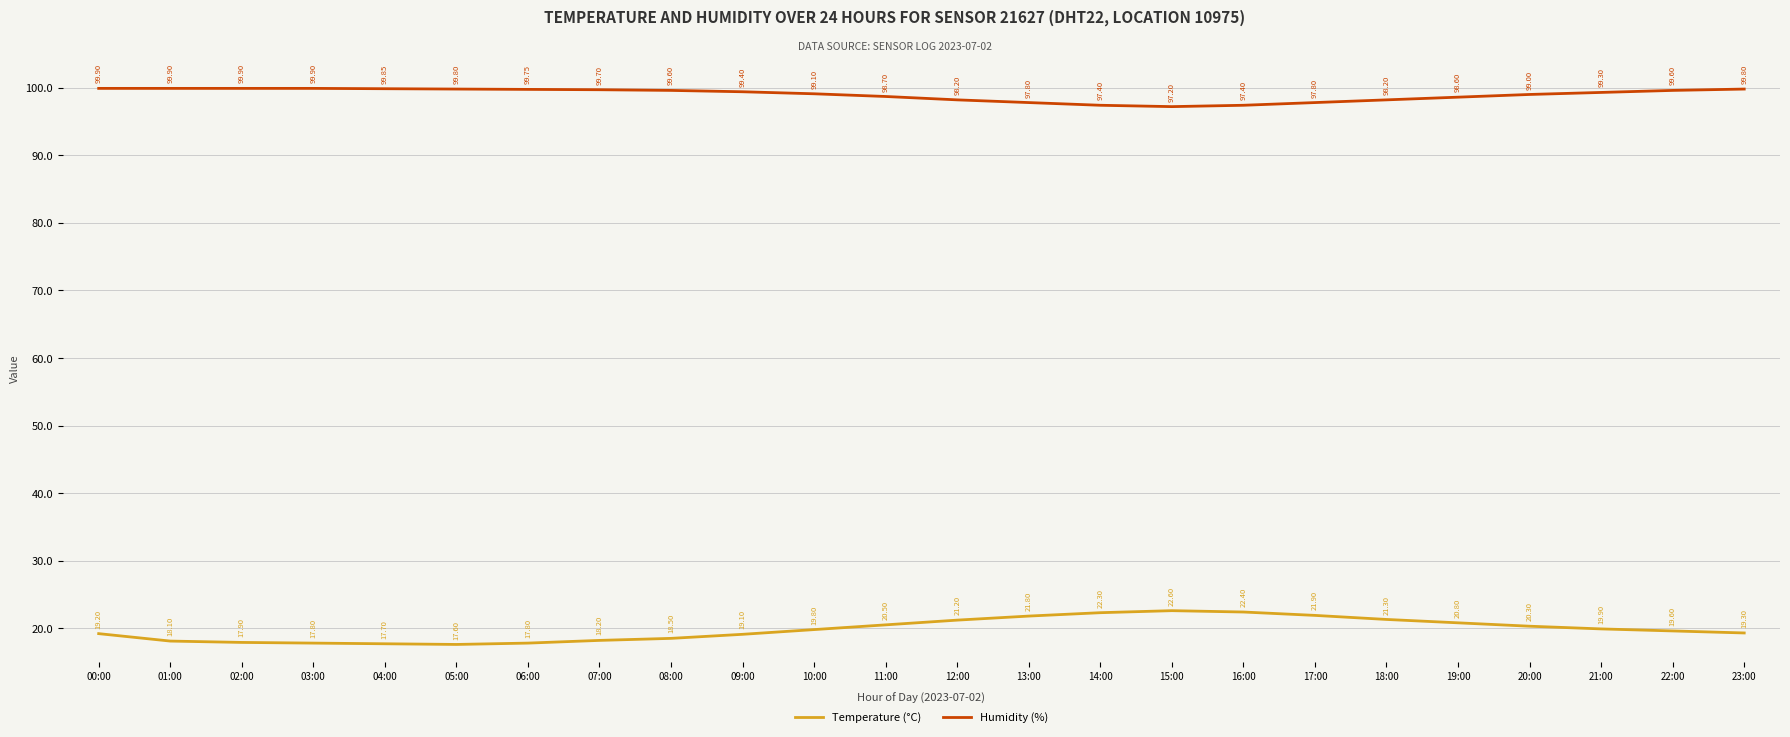

What is the spread (max minus min) of values at 05:00?

82.2